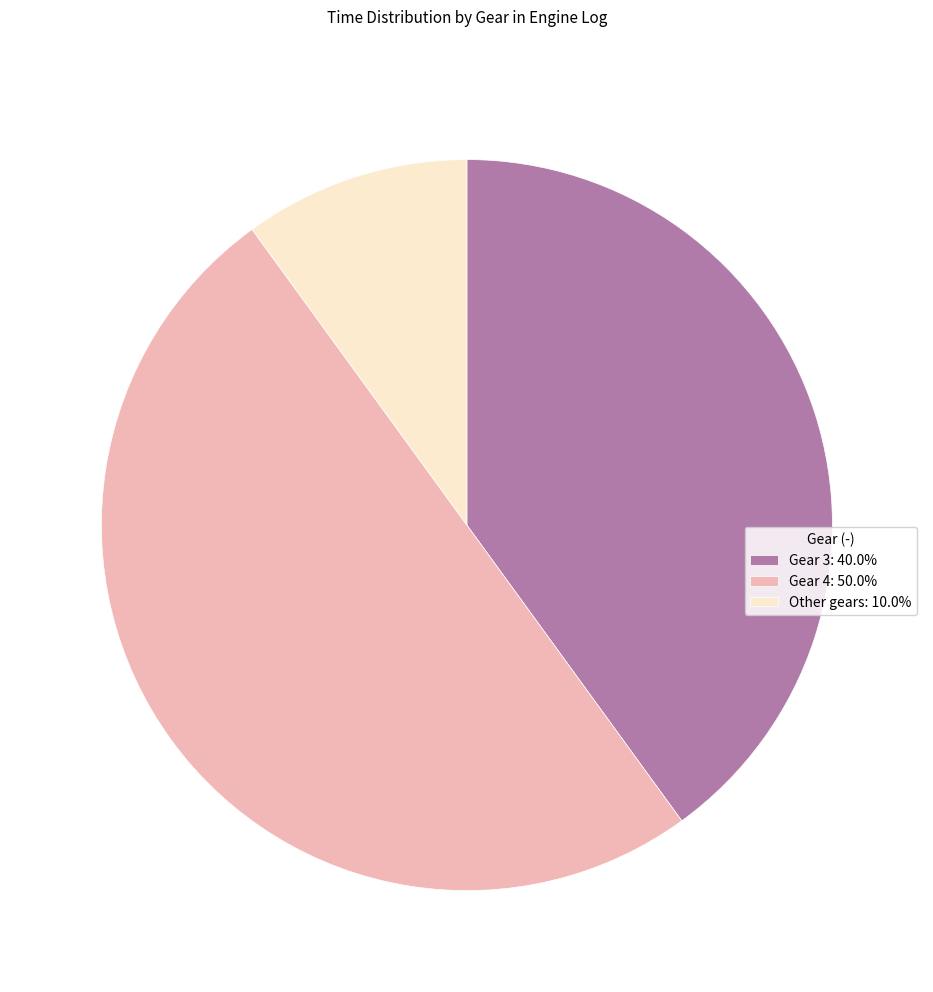

Combined, do Other gears: 10.0% and Gear 4: 50.0% account for over 50%?

Yes